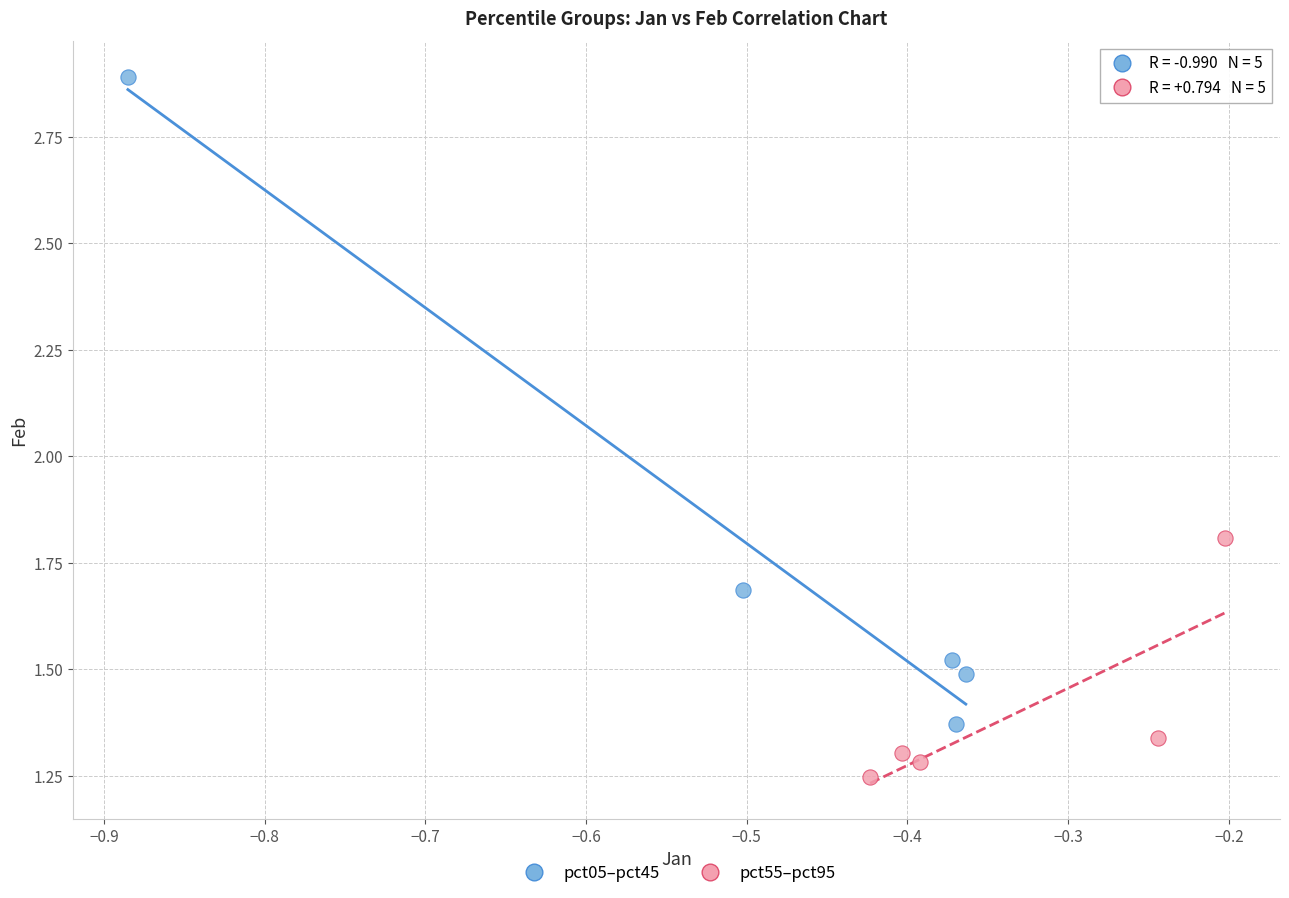

Which series reaches the minimum Y coordinate?

pct55–pct95